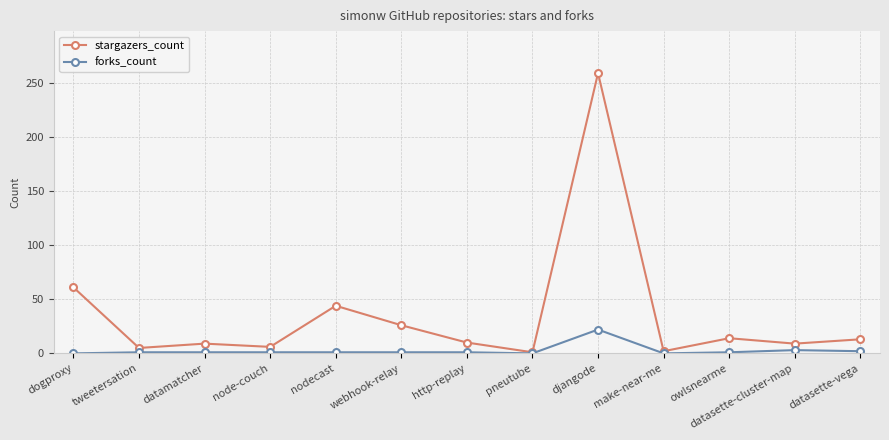

How many distinct data groups are displayed?

2